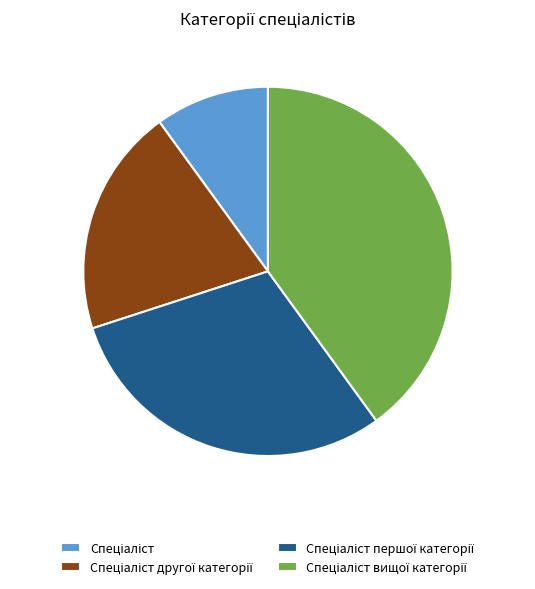

Does any single category account for the majority?

No